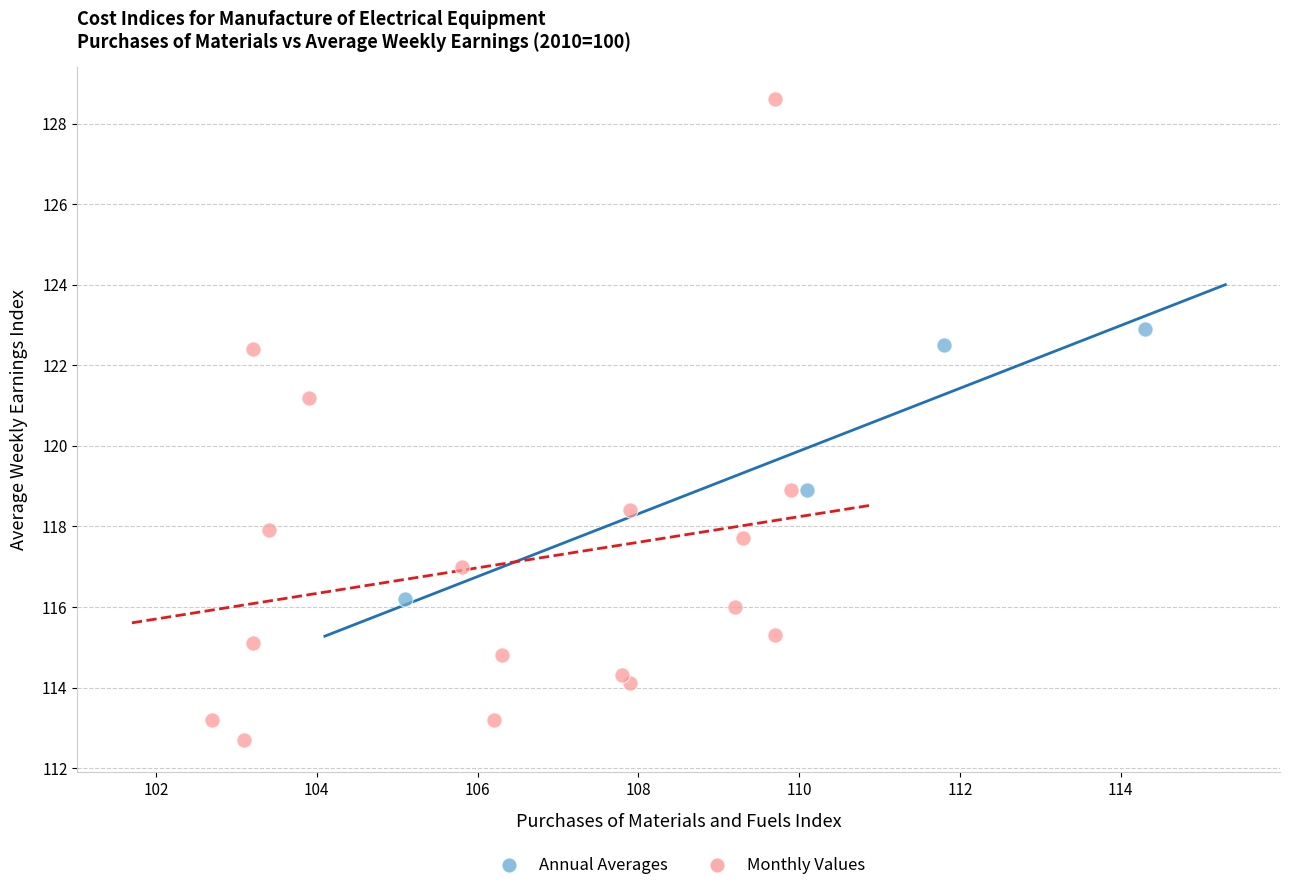

Which series reaches the minimum Y coordinate?

Monthly Values